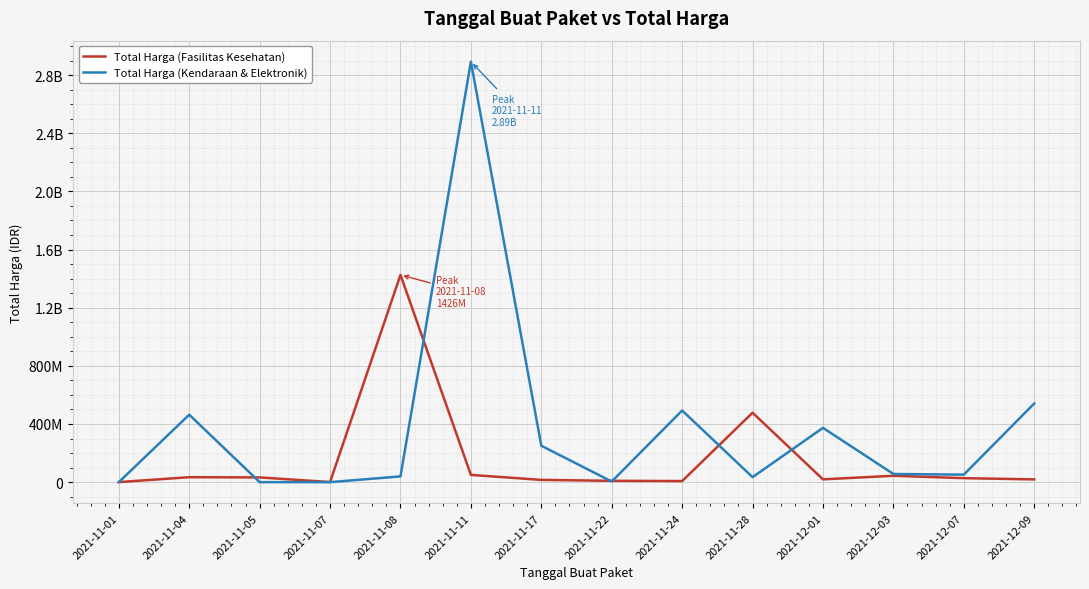

What are all the series names shown in the legend?

Total Harga (Fasilitas Kesehatan), Total Harga (Kendaraan & Elektronik)